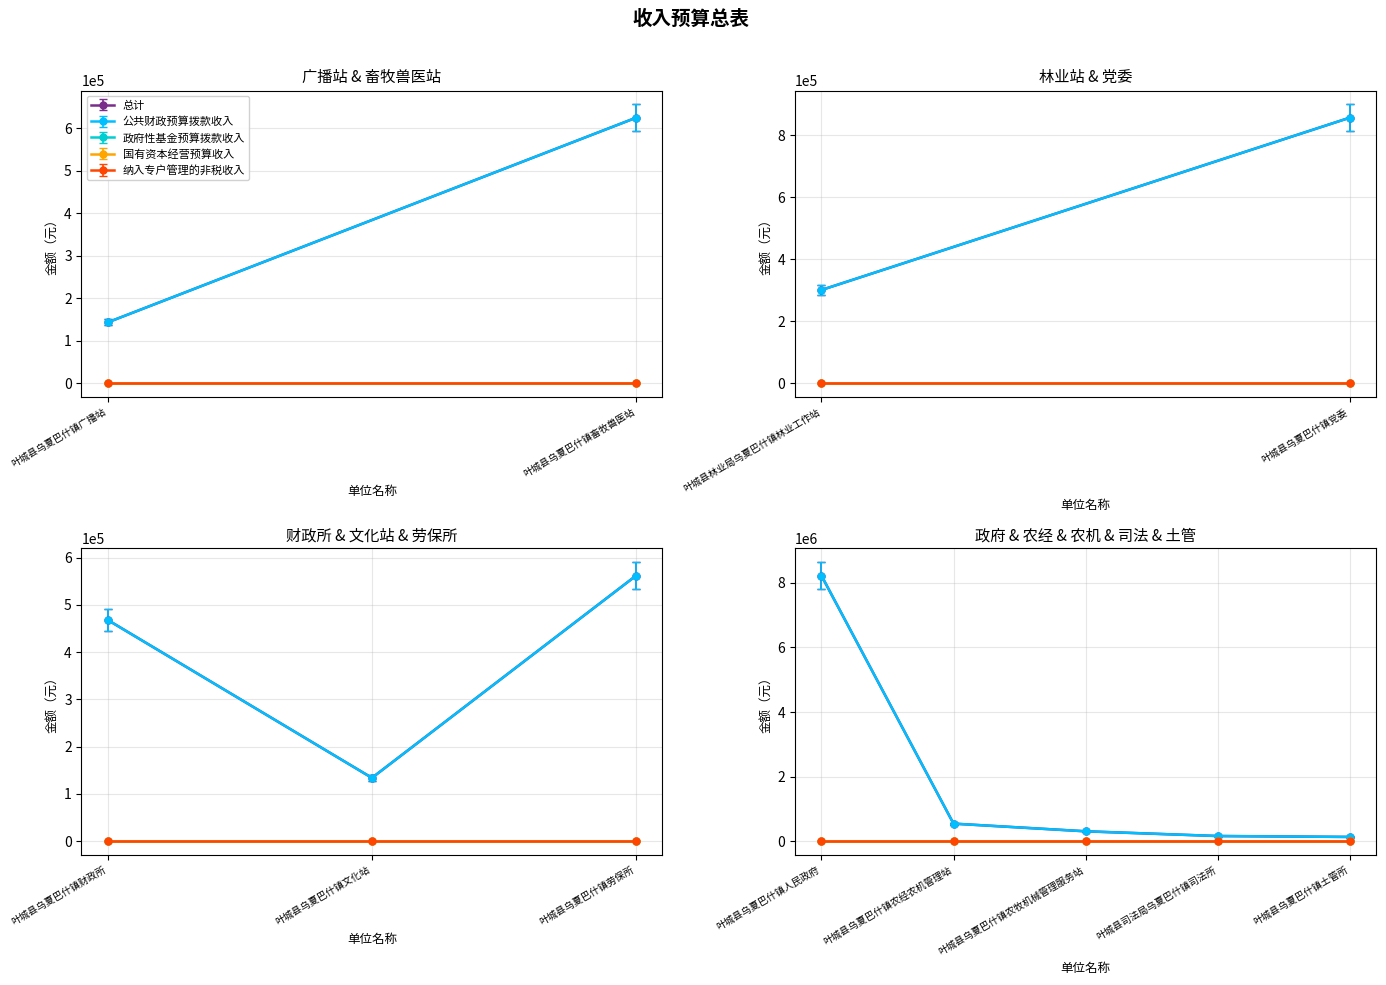

True or false: 总计 and 政府性基金预算拨款收入 intersect in this chart.

False